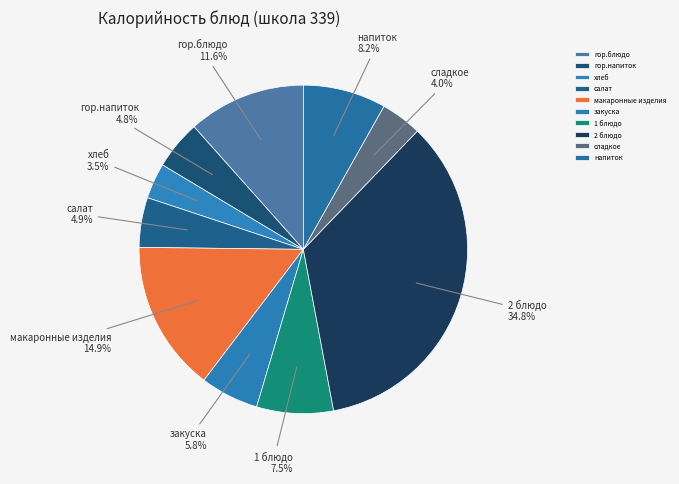

Is the sum of макаронные изделия and гор.напиток greater than half?

No